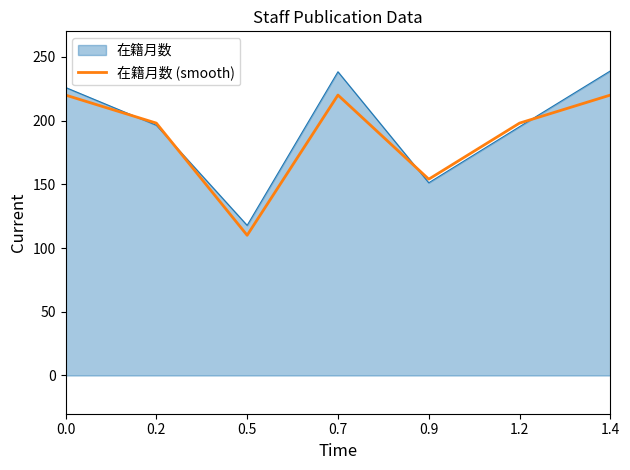

At which category does the chart reach its minimum across all series?

0.5